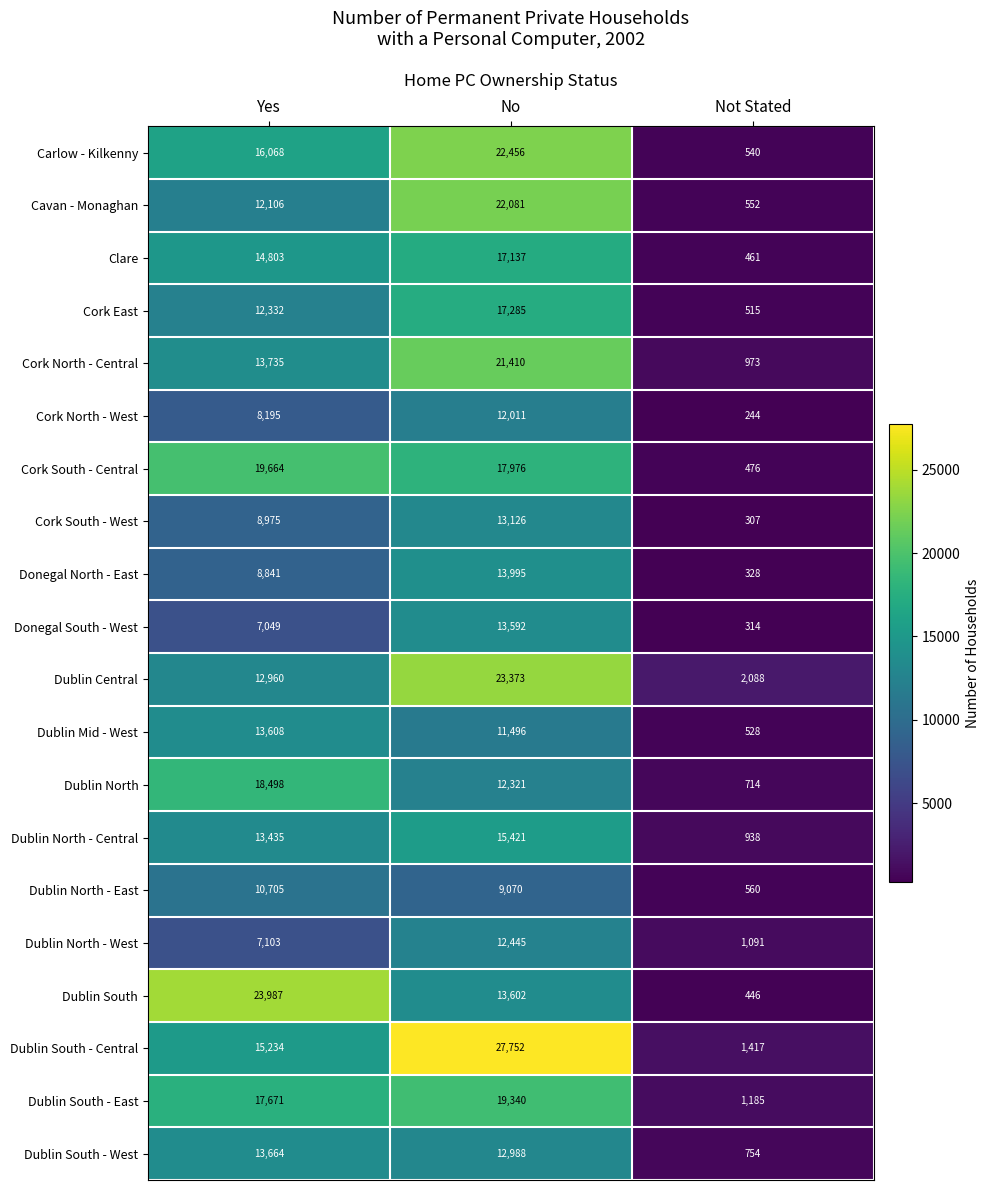

Count the number of data series in this chart.

20